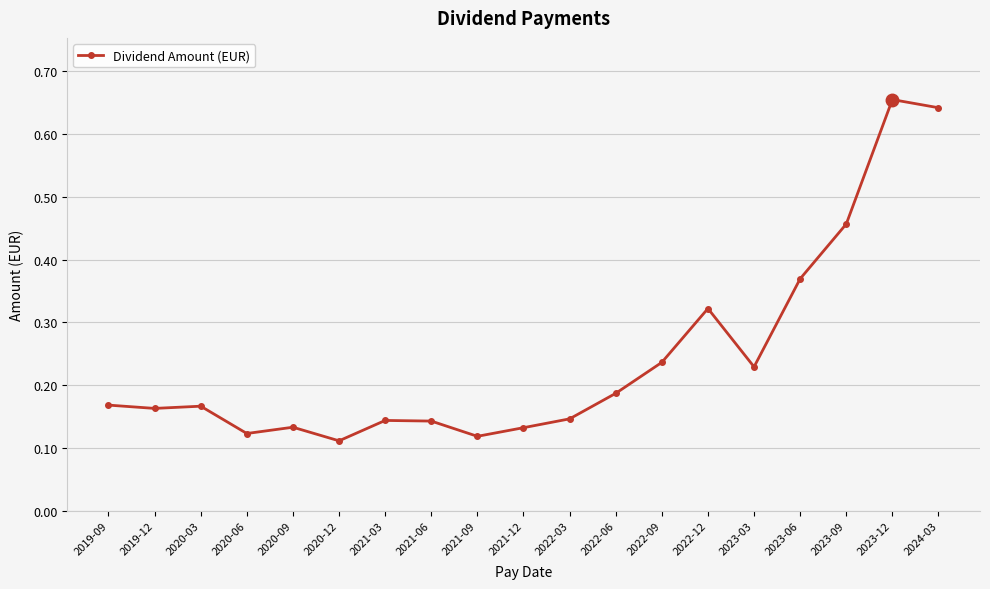

At which category does the chart reach its peak across all series?

2023-12